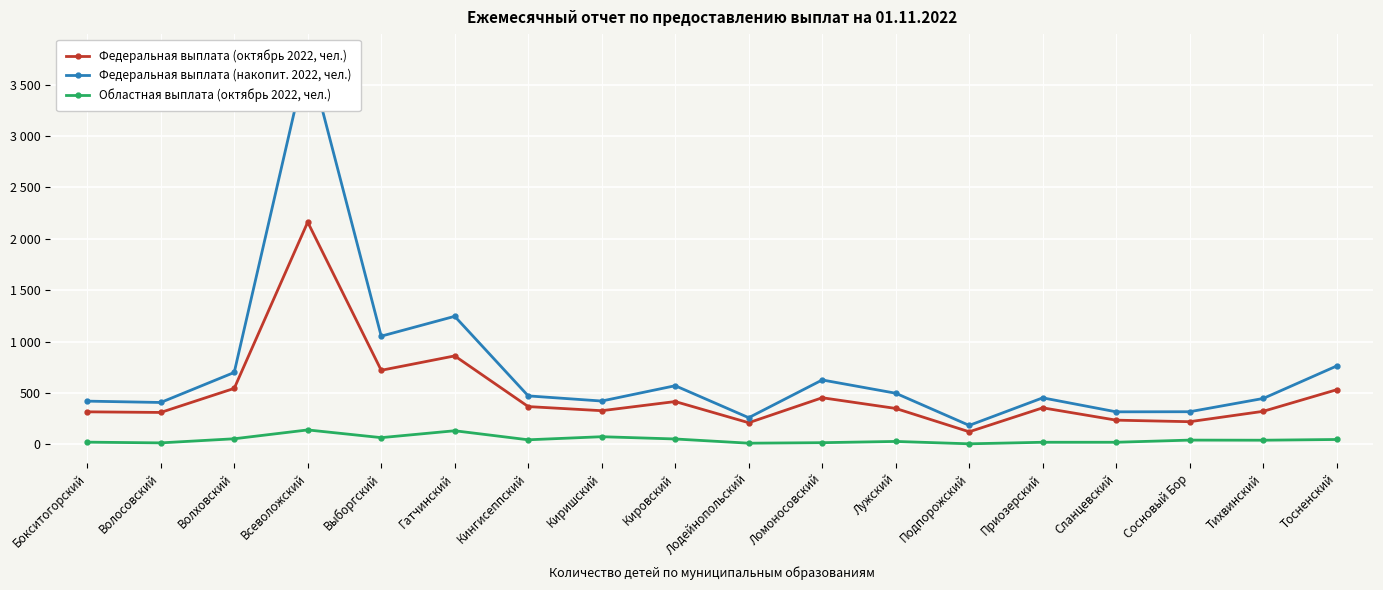

What is the spread (max minus min) of values at Всеволожский?

3660